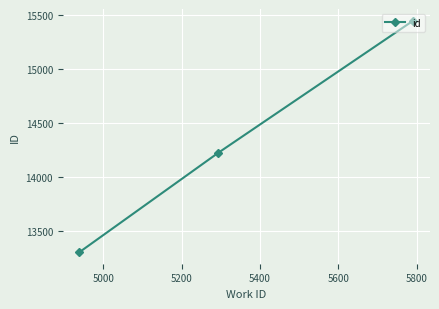

What is the value of the 2nd point from the left?

14218